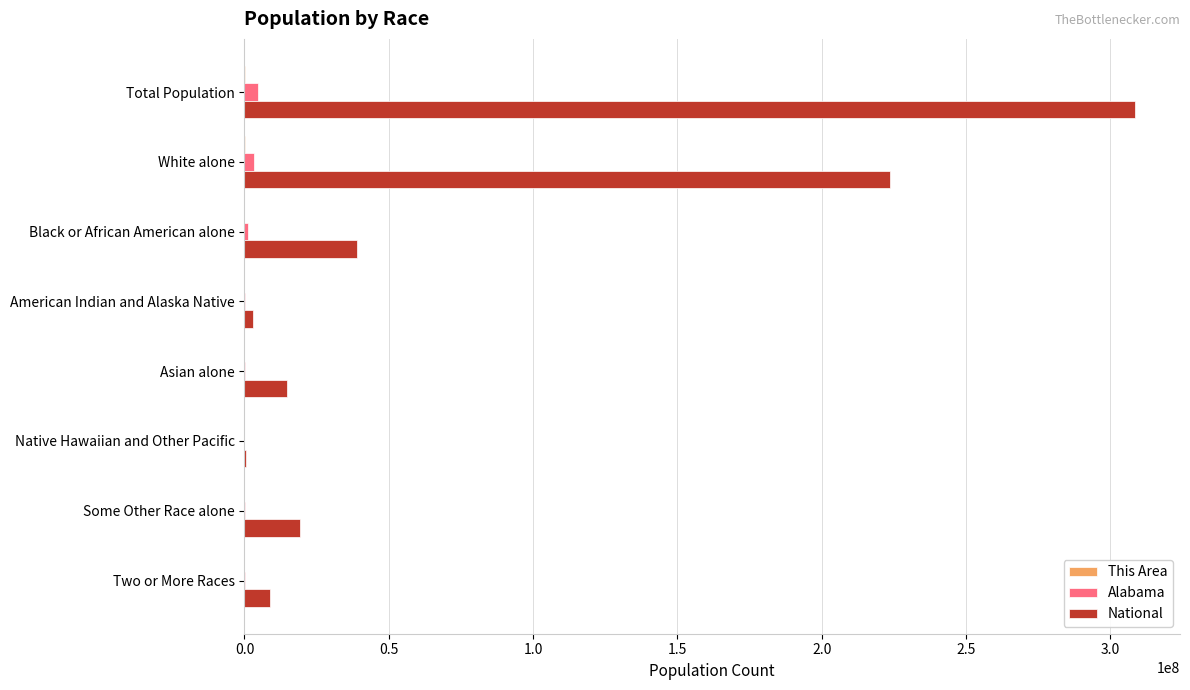

Is it true that National equals 38929319 at Black or African American alone?

True